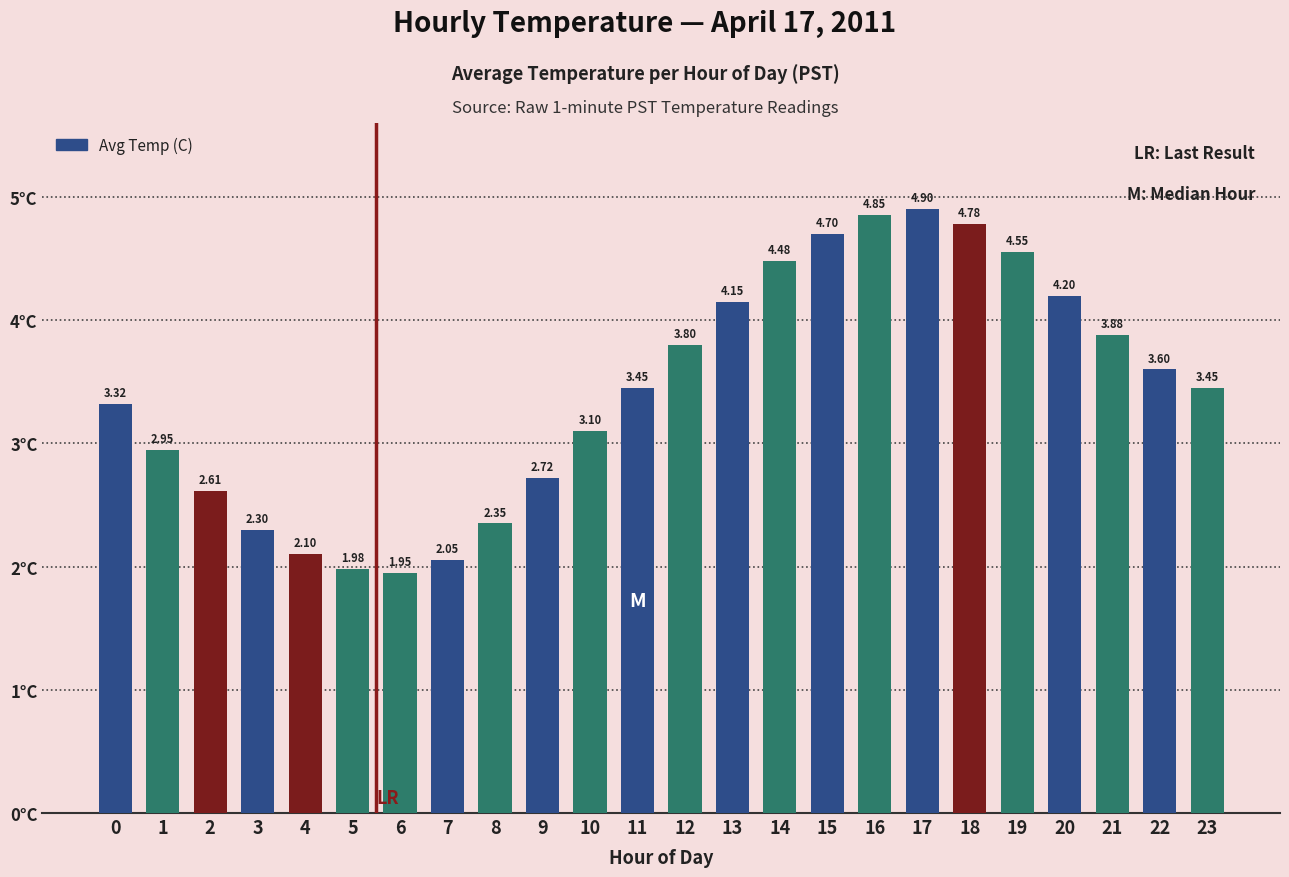

Does the chart contain any negative values?

No